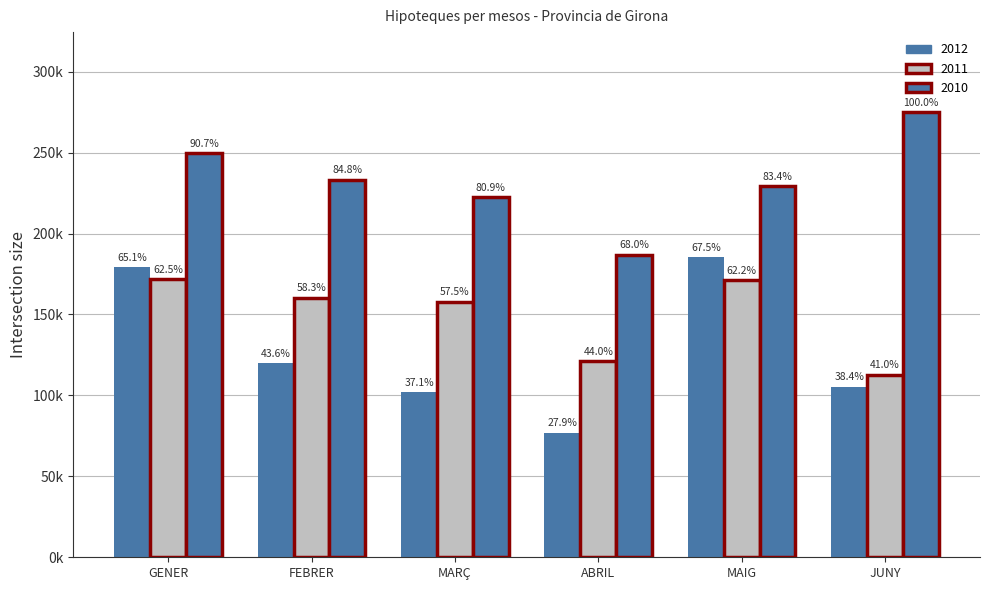

True or false: 2011 has a value of 112803 at JUNY.

True